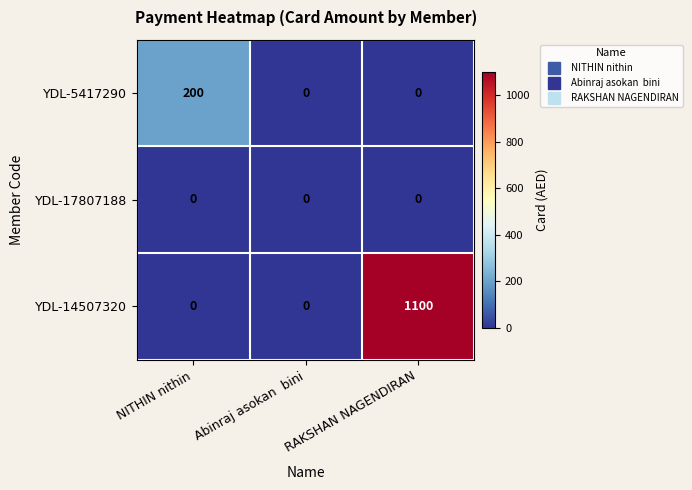

What is the total value across all series at RAKSHAN NAGENDIRAN?

1100